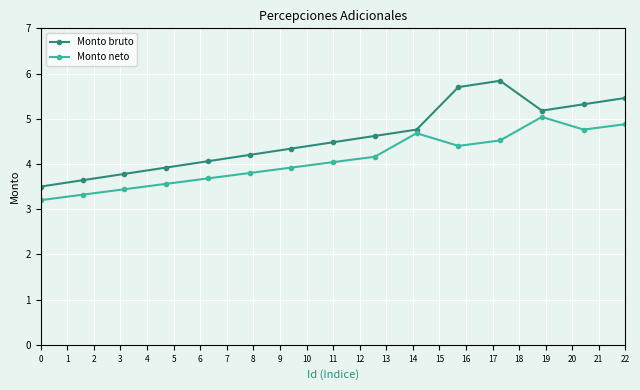

True or false: Monto bruto and Monto neto cross at least once.

False